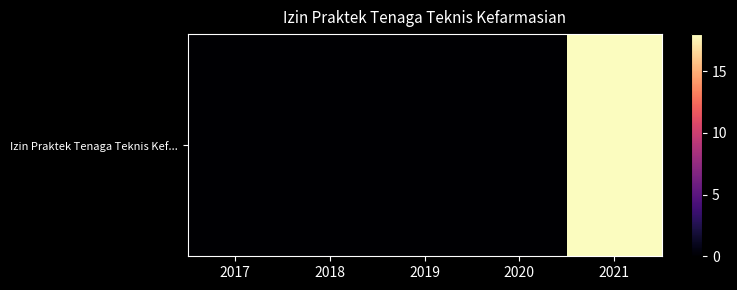

Reading right to left, list all the values displayed in this chart.

18	0	0	0	0